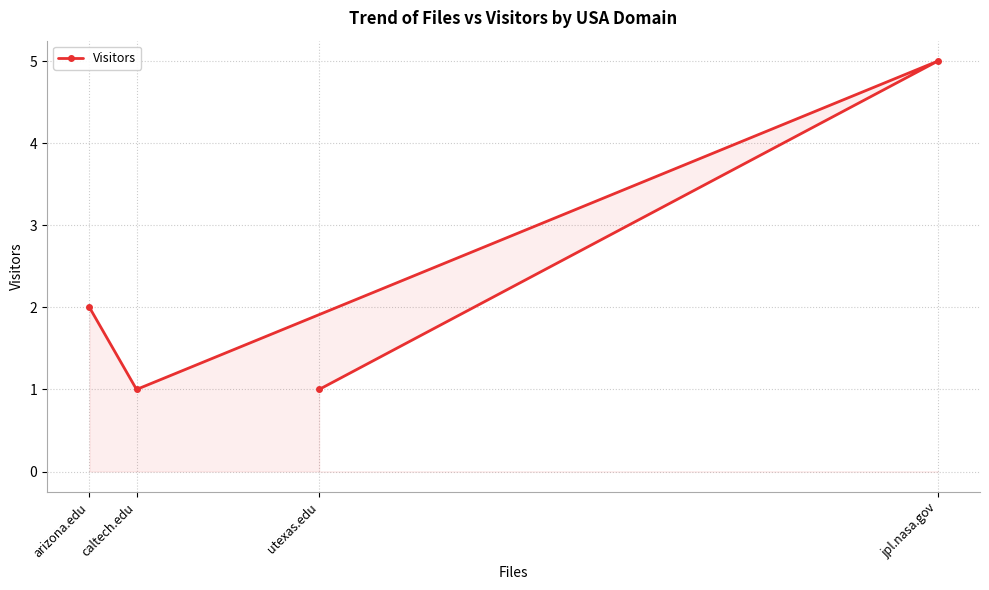

What position from the left is caltech.edu?

2